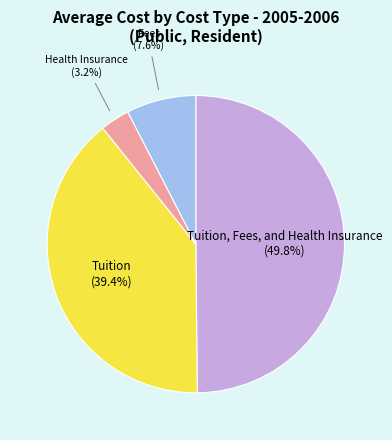

To the nearest percent, what percentage of the pie is Tuition, Fees, and Health Insurance?

50%